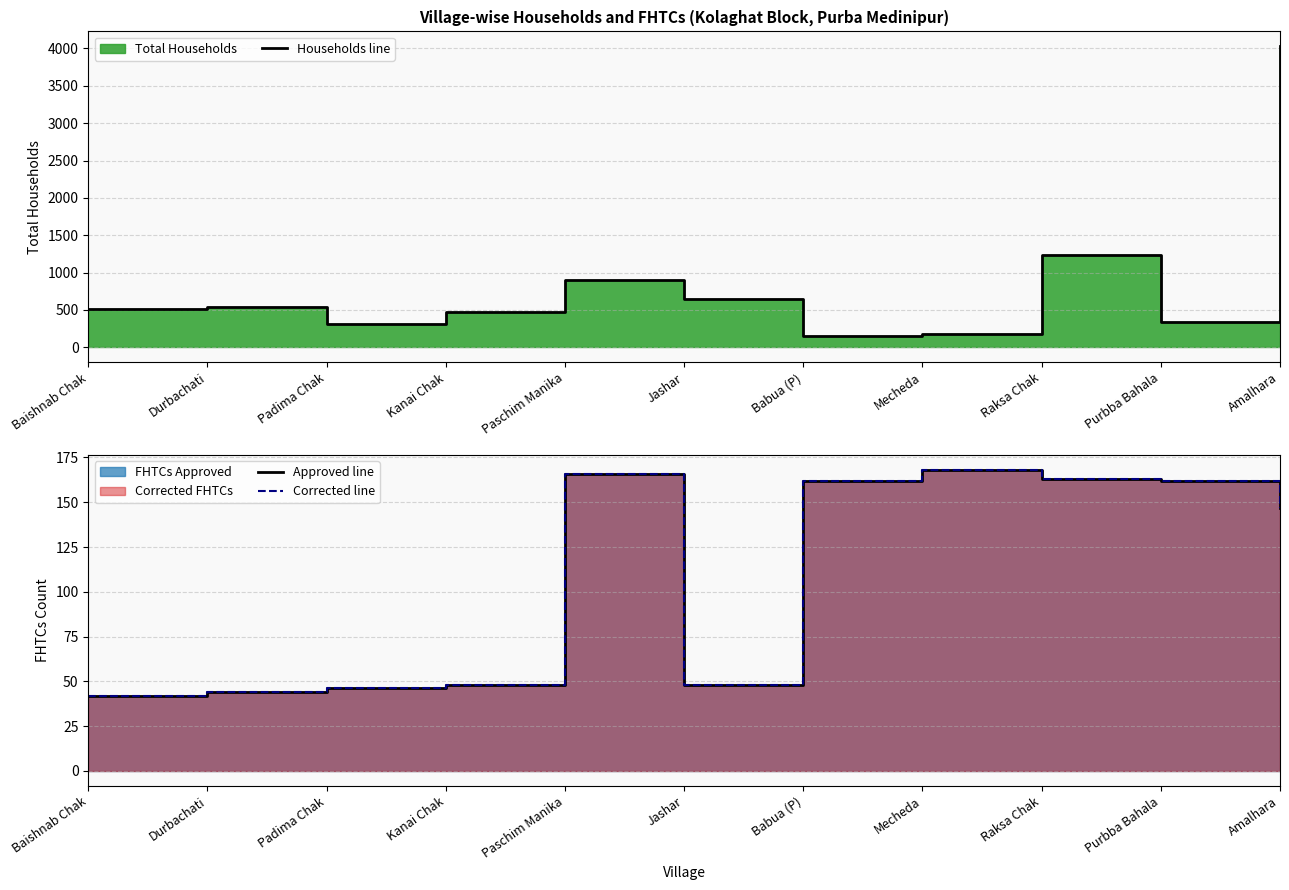

How many values in the Approved line series are below 147?

5